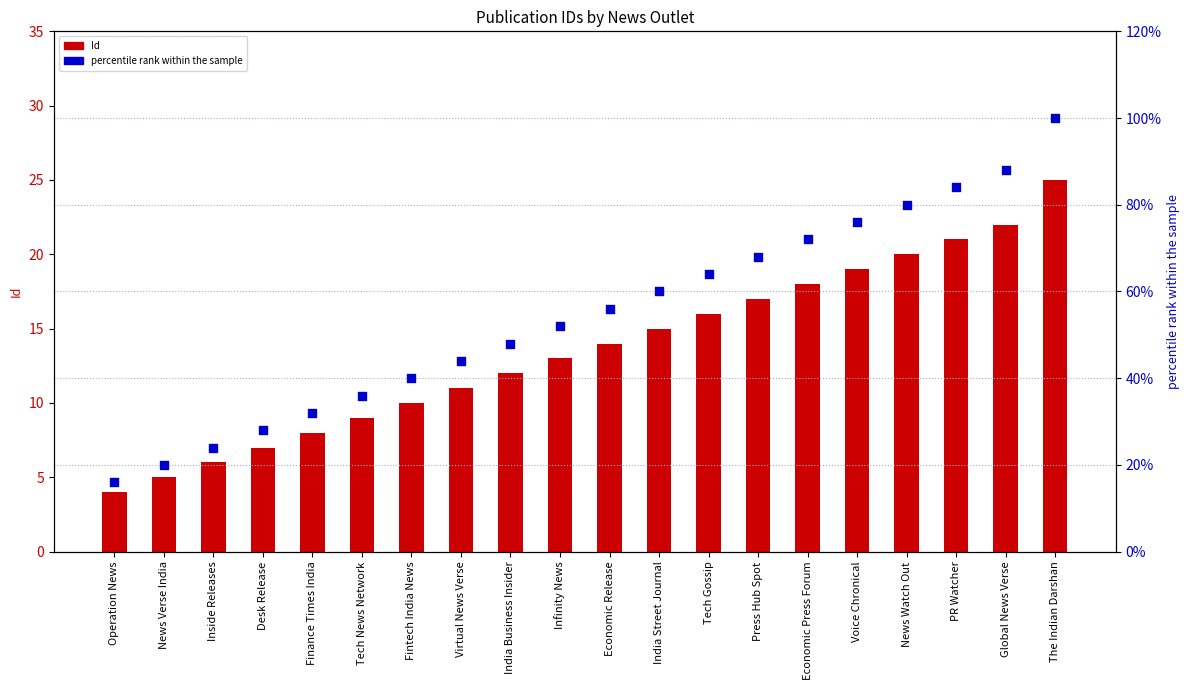

Which series reaches the minimum Y coordinate?

Id